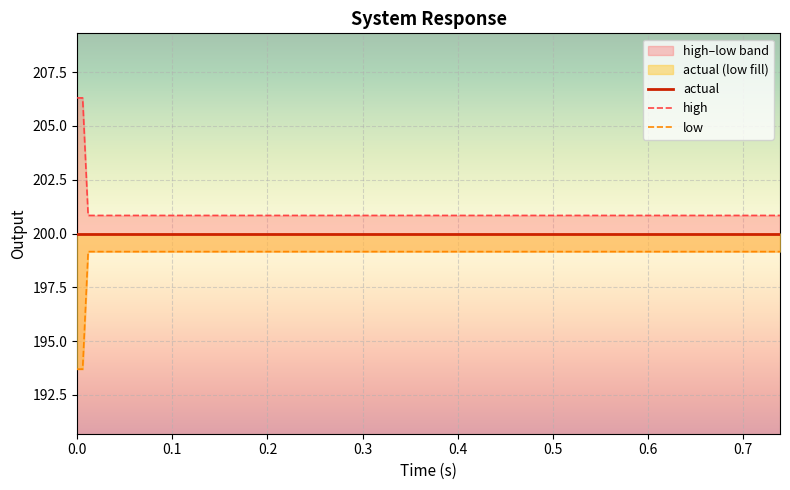

What is the difference between the maximum and minimum values in the low series?

5.5